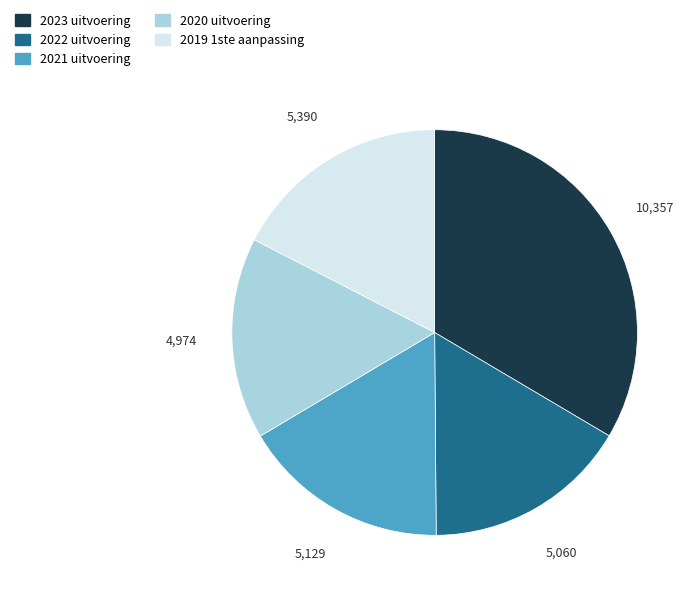

Is there a majority slice in this chart?

No